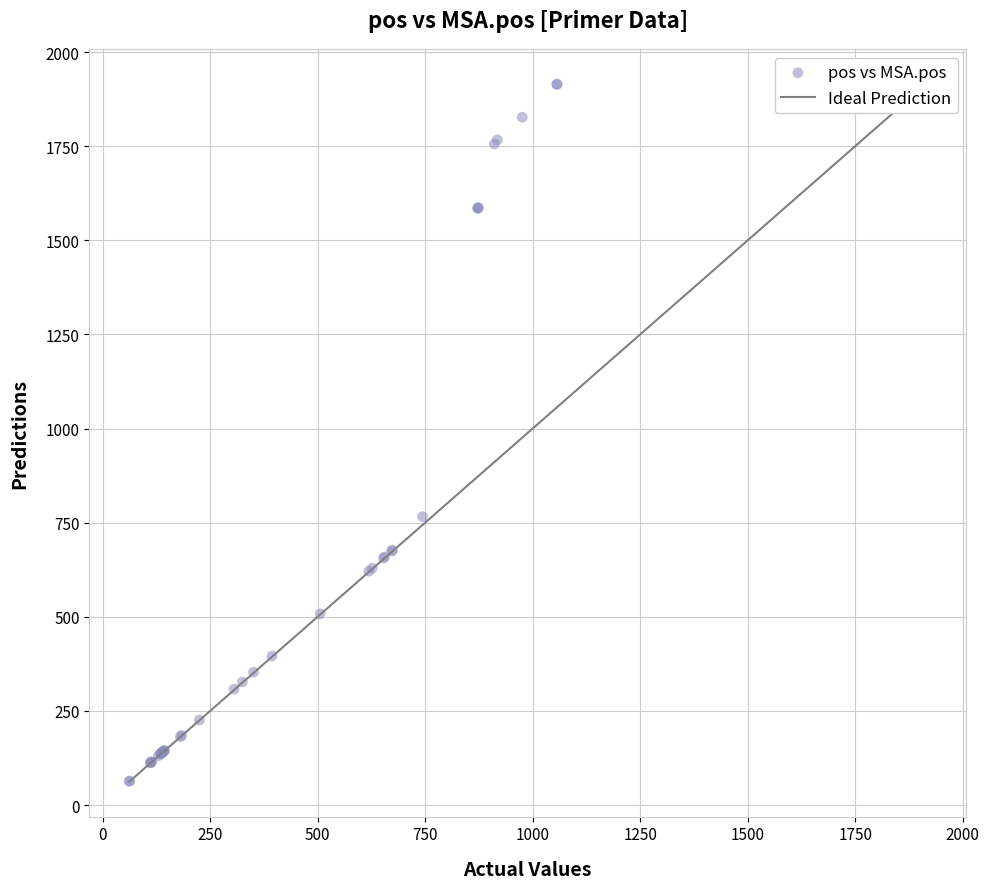

What Y value in the scatter plot is closest to 989?

766